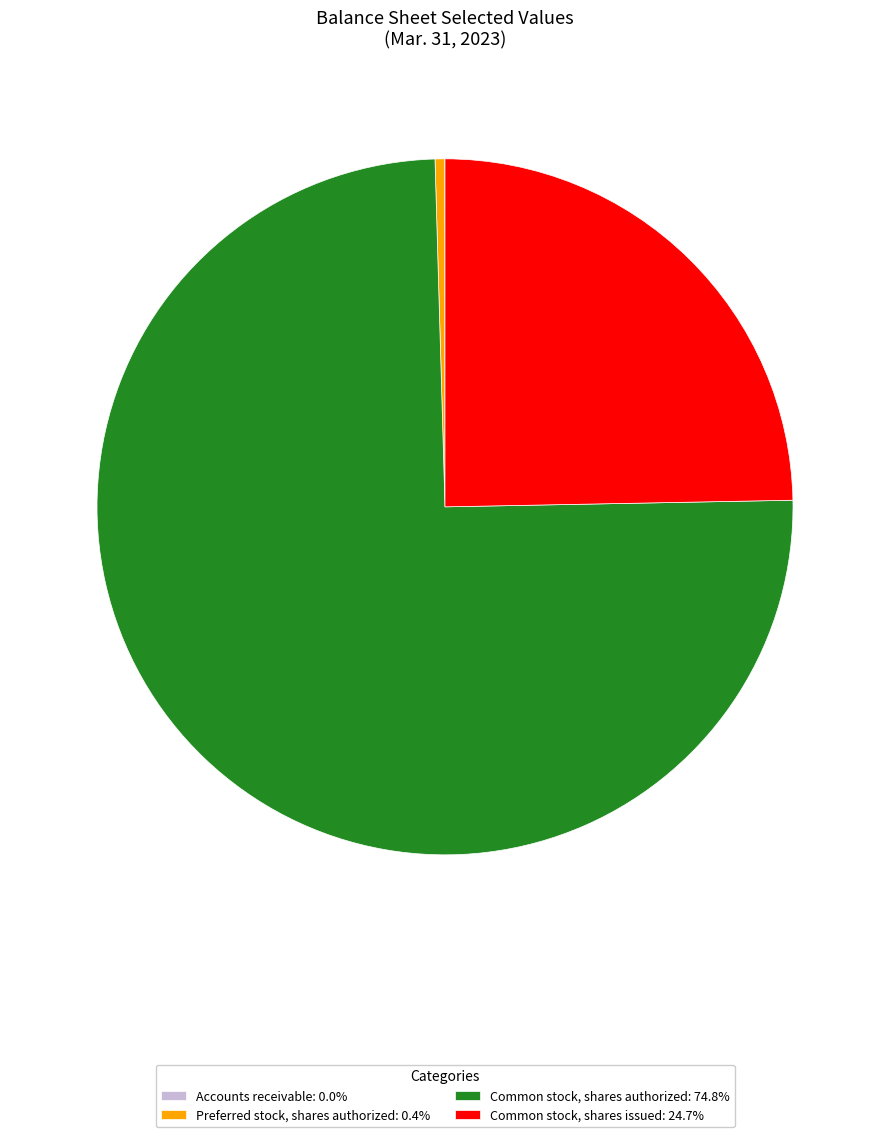

Does Common stock, shares authorized: 74.8% account for over 50% of the chart?

Yes